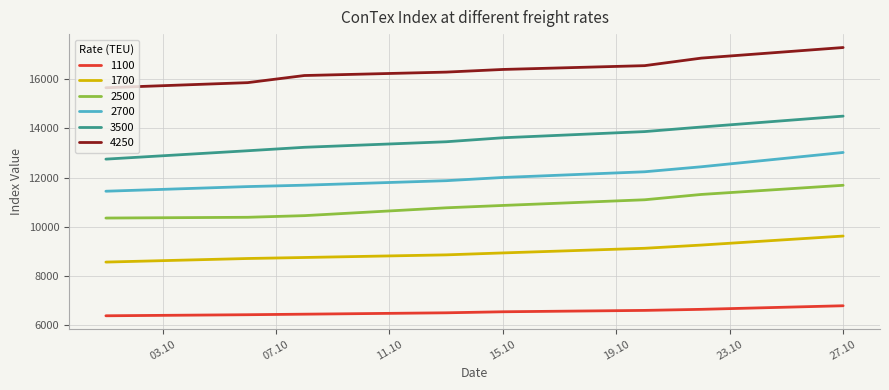

Does the chart display data point markers on the line(s)?

No